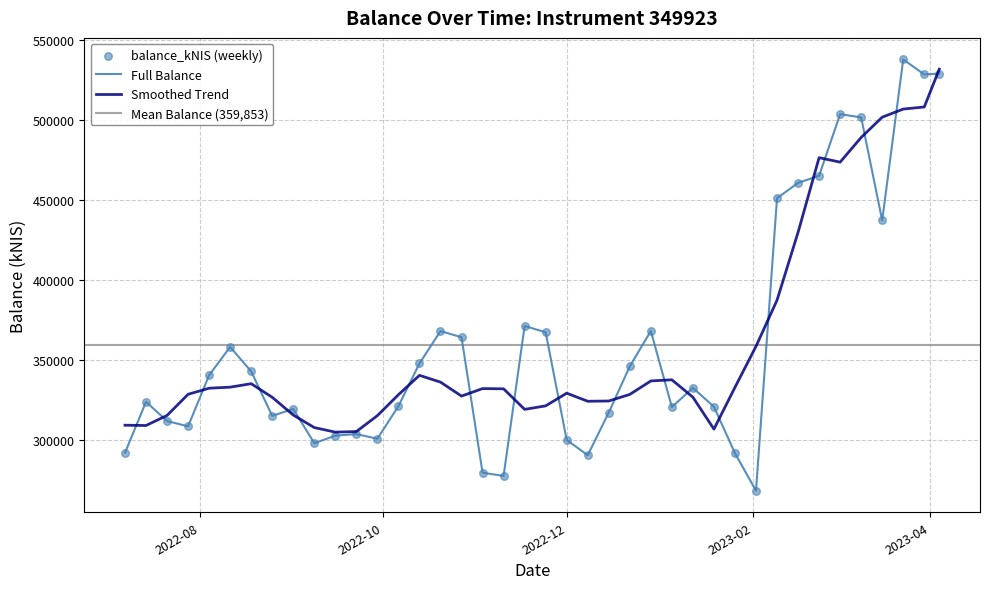

What is the highest value of the Smoothed Trend series?

531845.4